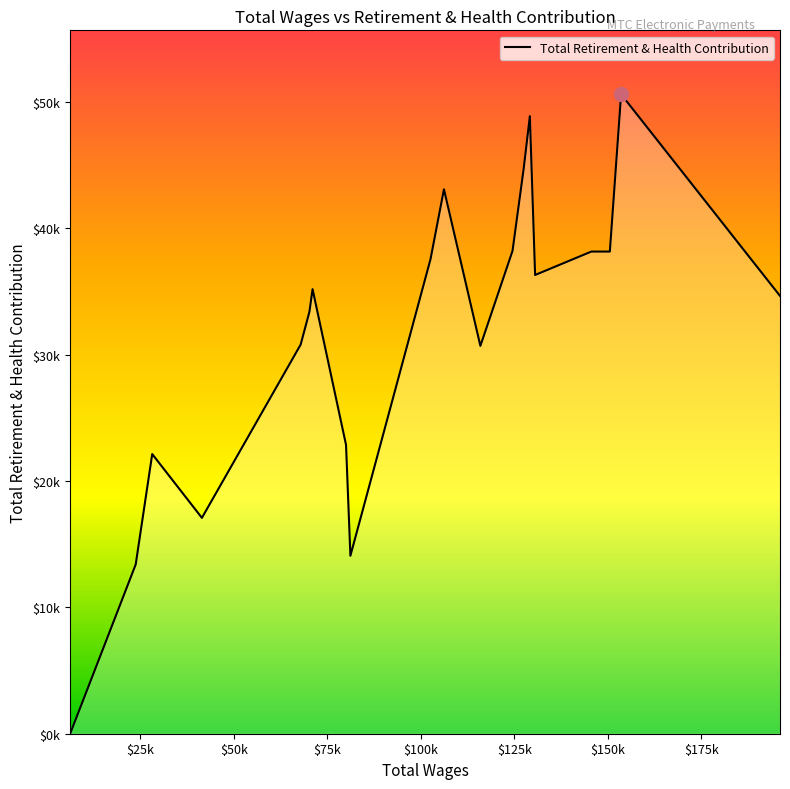

Is this an area chart (filled region under the line)?

Yes